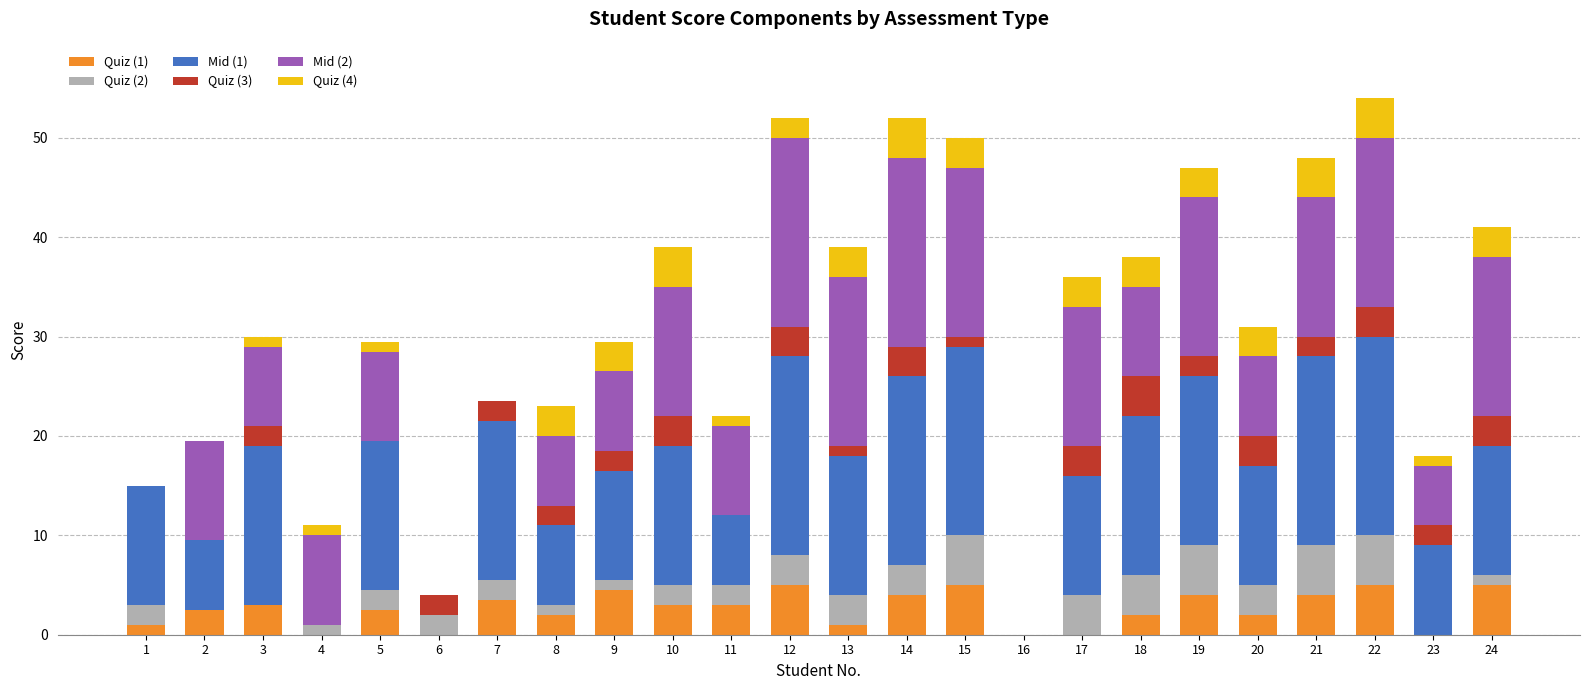

True or false: Quiz (1) has a value of 0.0 at 16.

True